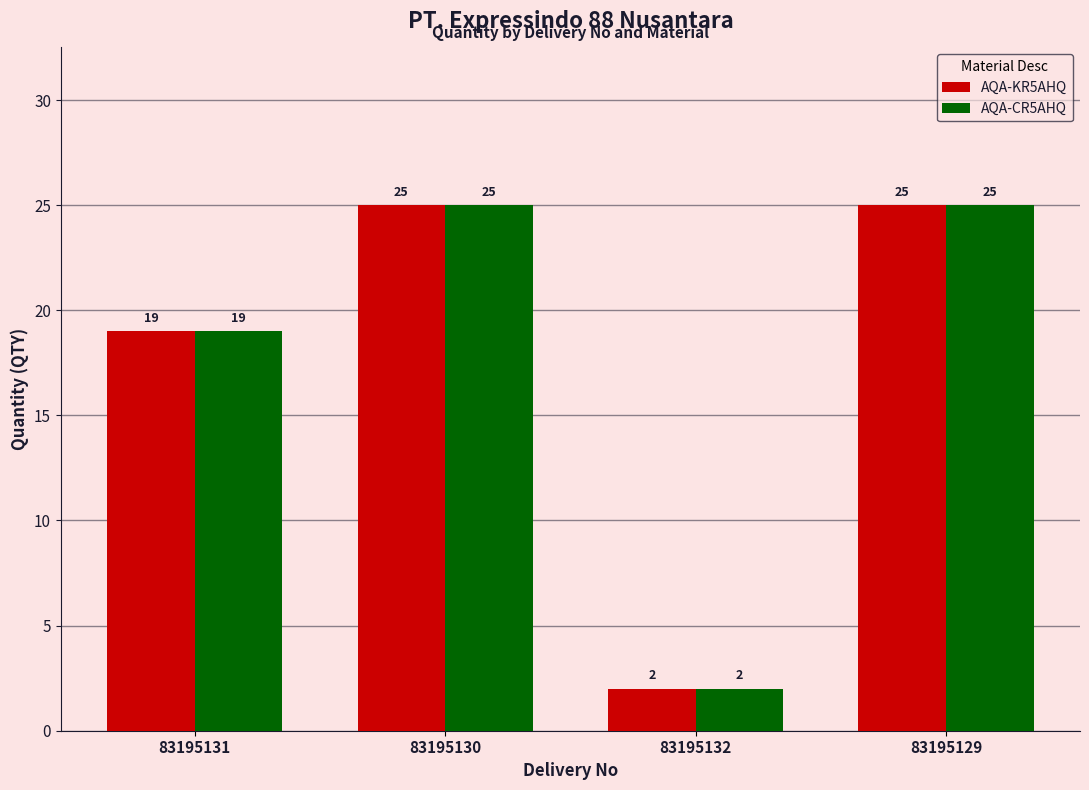

Read the AQA-KR5AHQ value at 83195129, to the nearest 5.

25